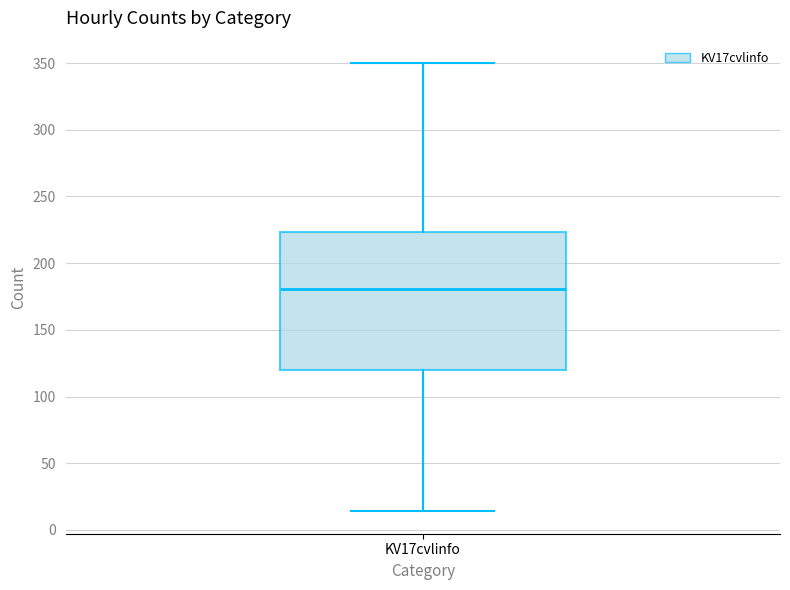

Transcribe this box plot: give where the median line is, the range the box spans, and where the two whiskers end, as read against the y-axis. The values are not printed on the chart, so give them approximately, as read against the axis.

median 180, box 120 to 225, whiskers 15 to 350